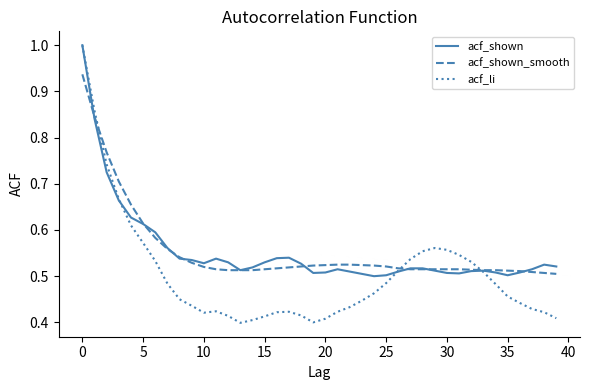

Which series has the widest spread of values?

acf_li